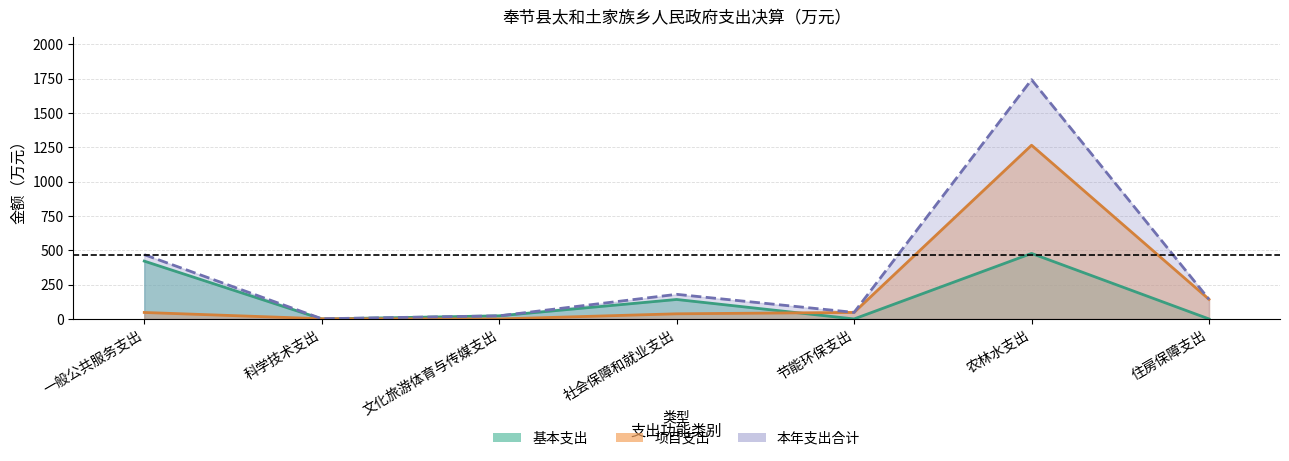

Which category has the lowest value in the 项目支出 series?

文化旅游体育与传媒支出